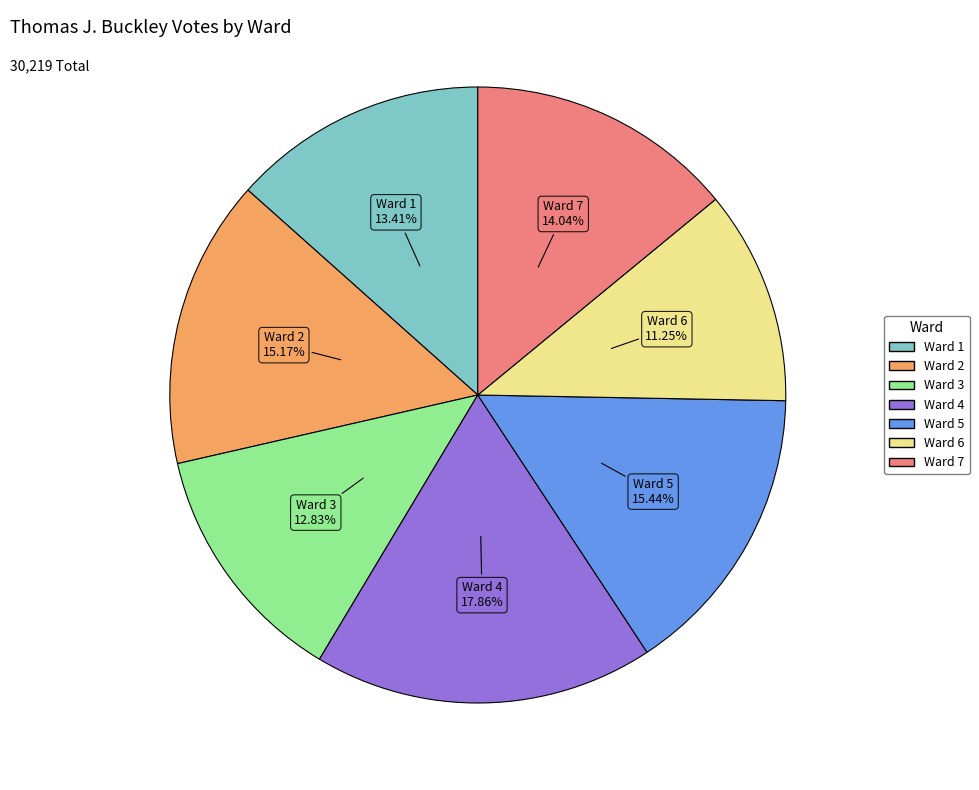

Which slice is the smallest?

Ward 6